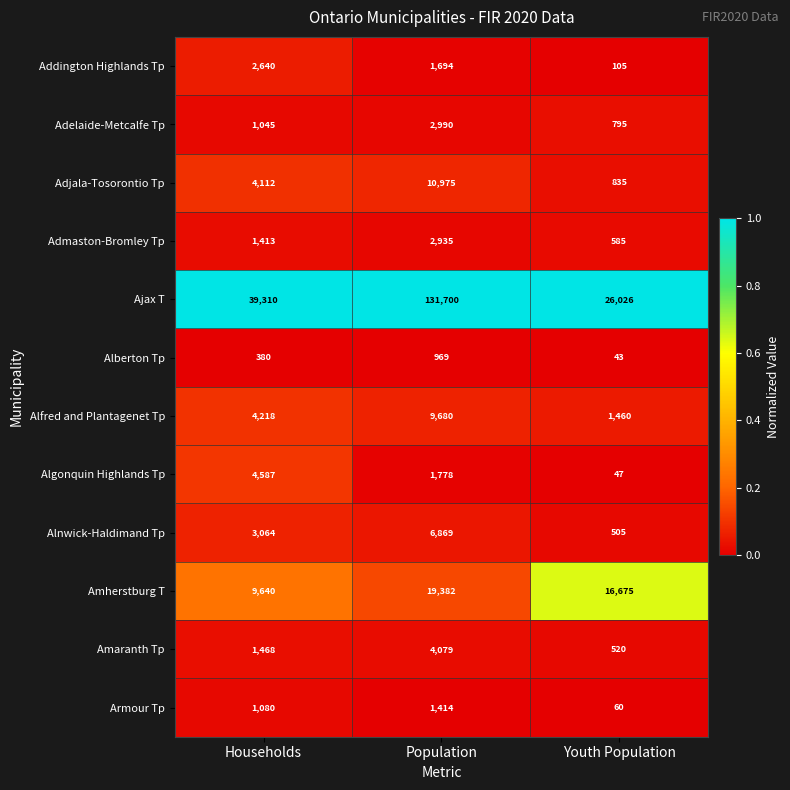

Which category has the lowest value in the Amherstburg T series?

Households